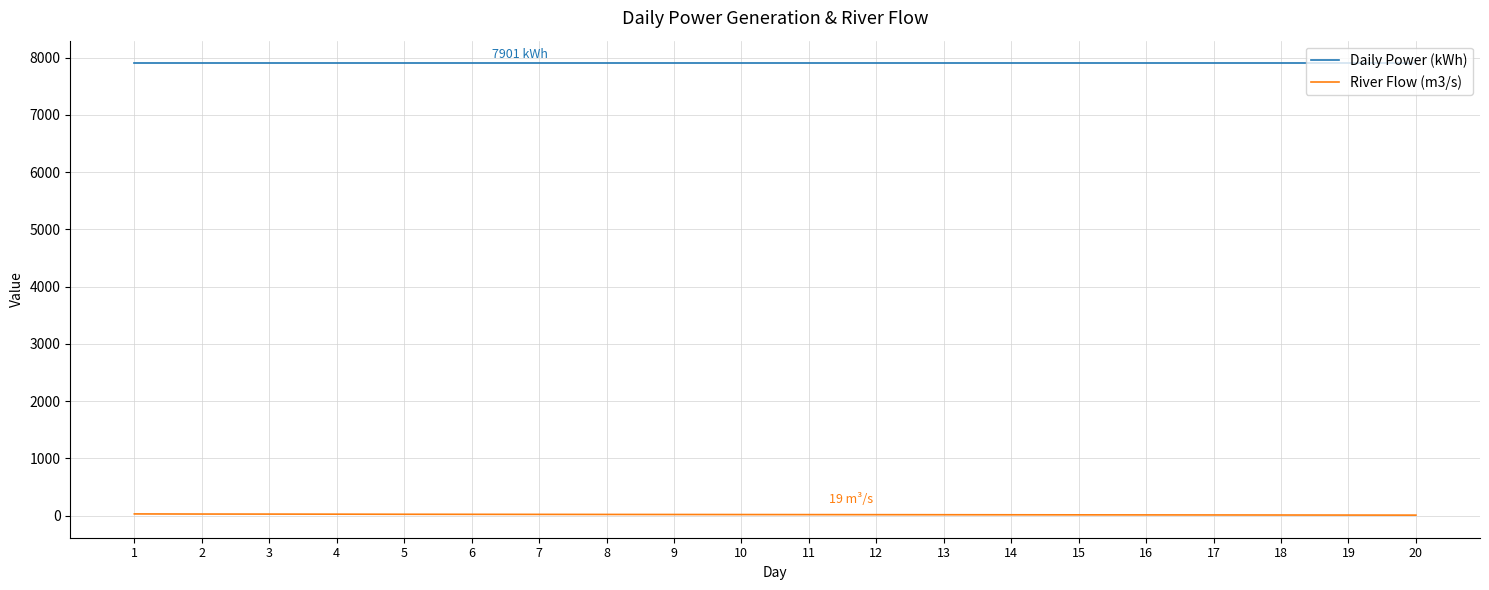

The value of Daily Power (kWh) at 14 is 3756.3. True or false?

False